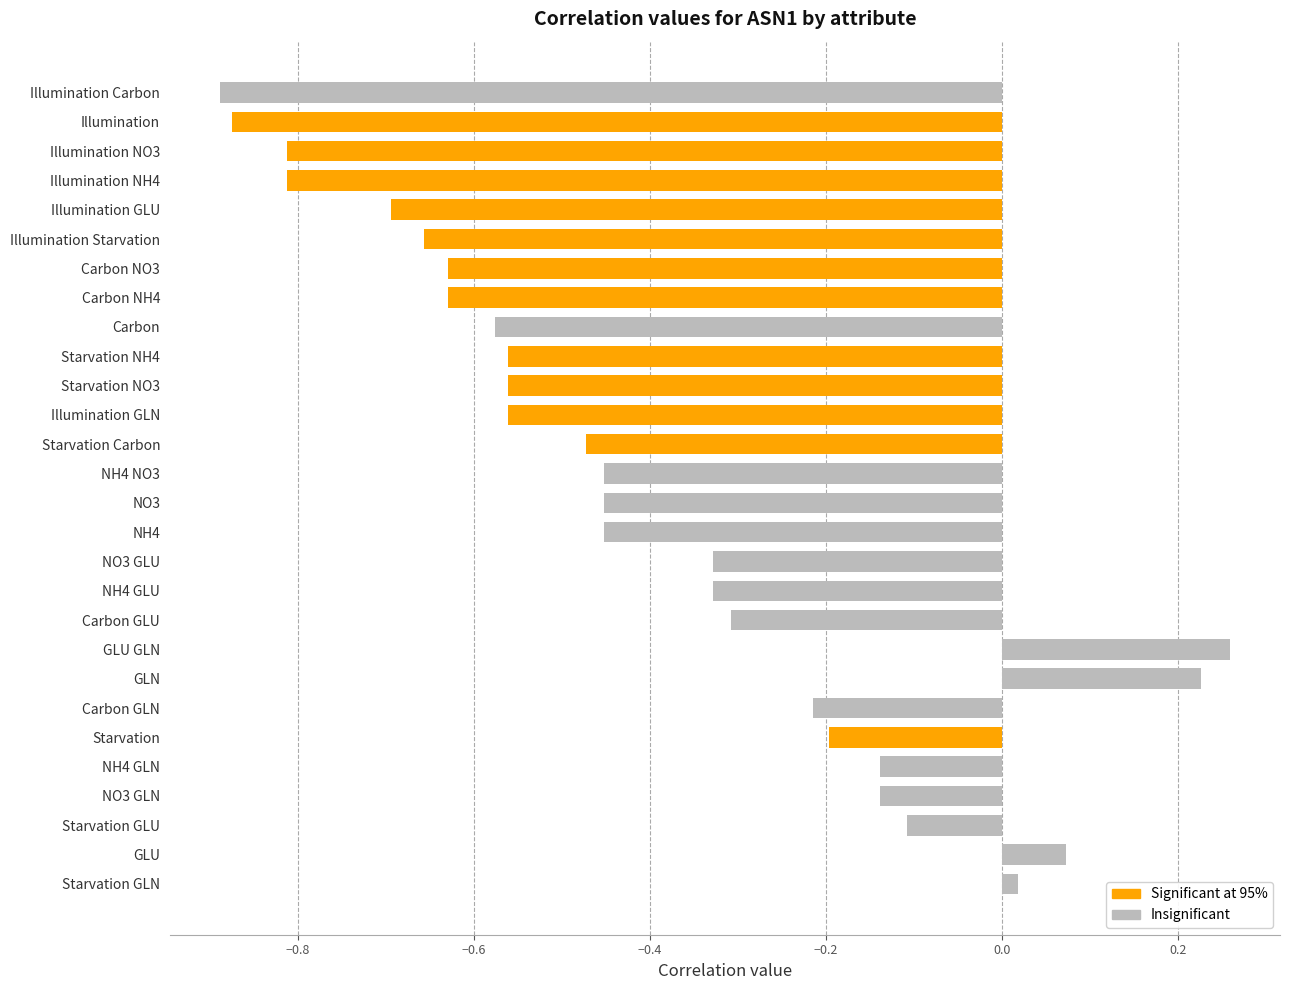

Which label corresponds to the largest value in the chart?

GLU GLN